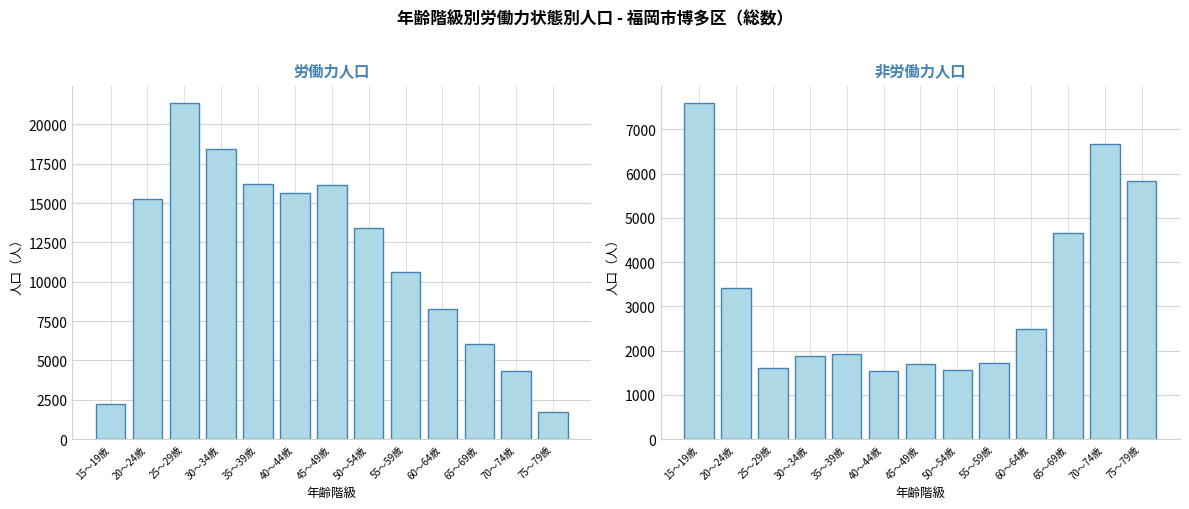

Which category has the highest value in the 労働力人口 series?

25～29歳